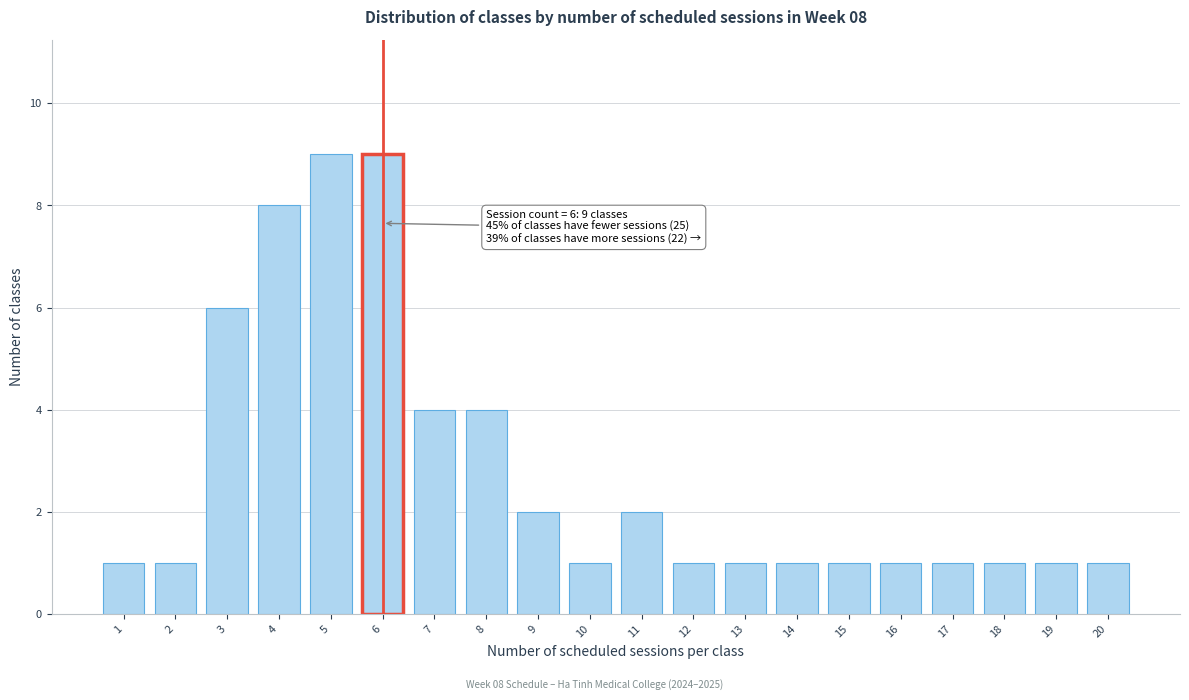

Reading right to left, what are all the values shown in this chart?

20=1	19=1	18=1	17=1	16=1	15=1	14=1	13=1	12=1	11=2	10=1	9=2	8=4	7=4	6=9	5=9	4=8	3=6	2=1	1=1